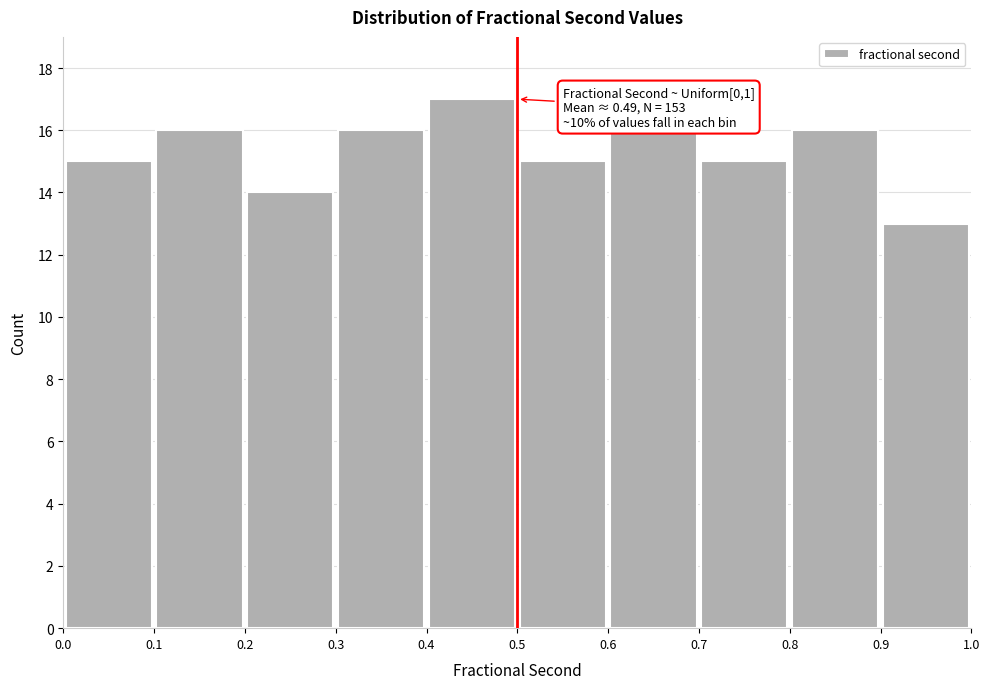

Over which range of the x-axis is the bar tallest?

0.4 to 0.5